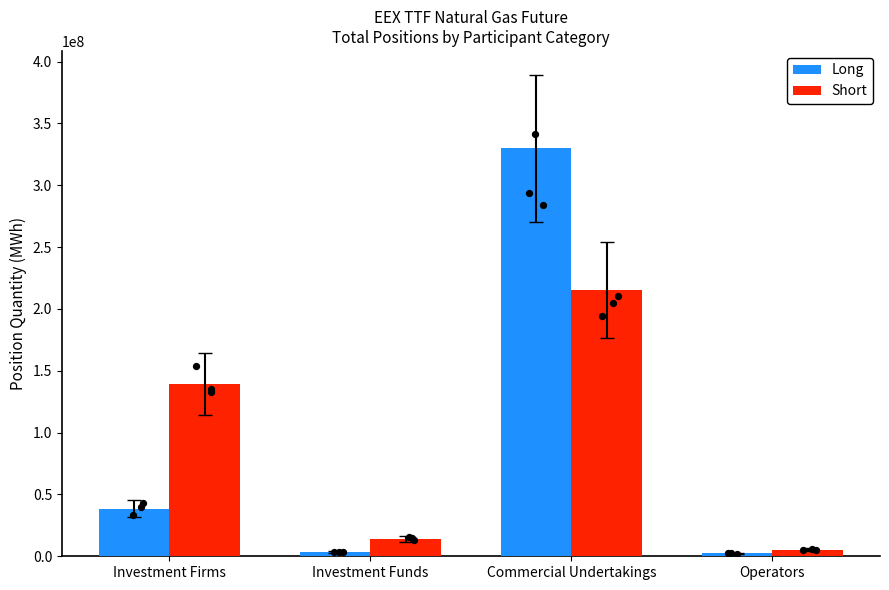

What is the total value across all series at Investment Funds?

17344047